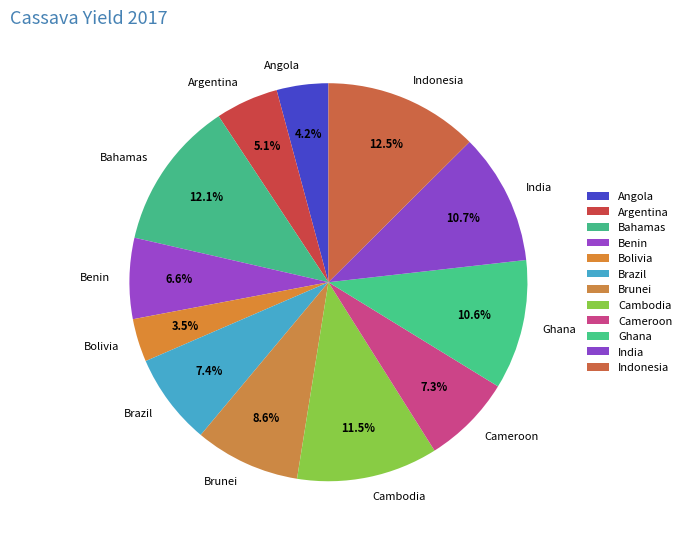

What is the ratio of the value at Cambodia to the value at Ghana?

1.1